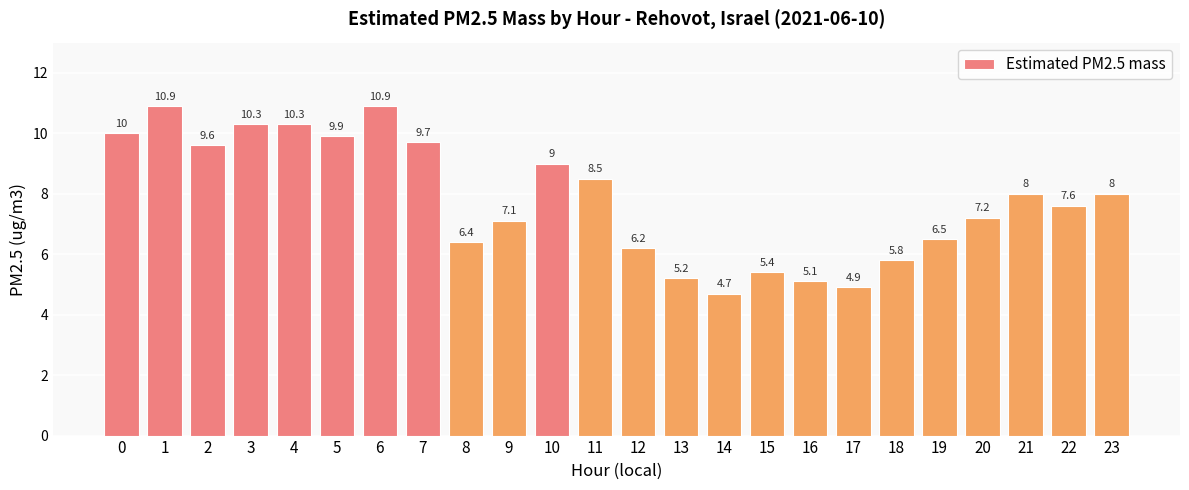

What is the maximum value shown in the chart?

10.9